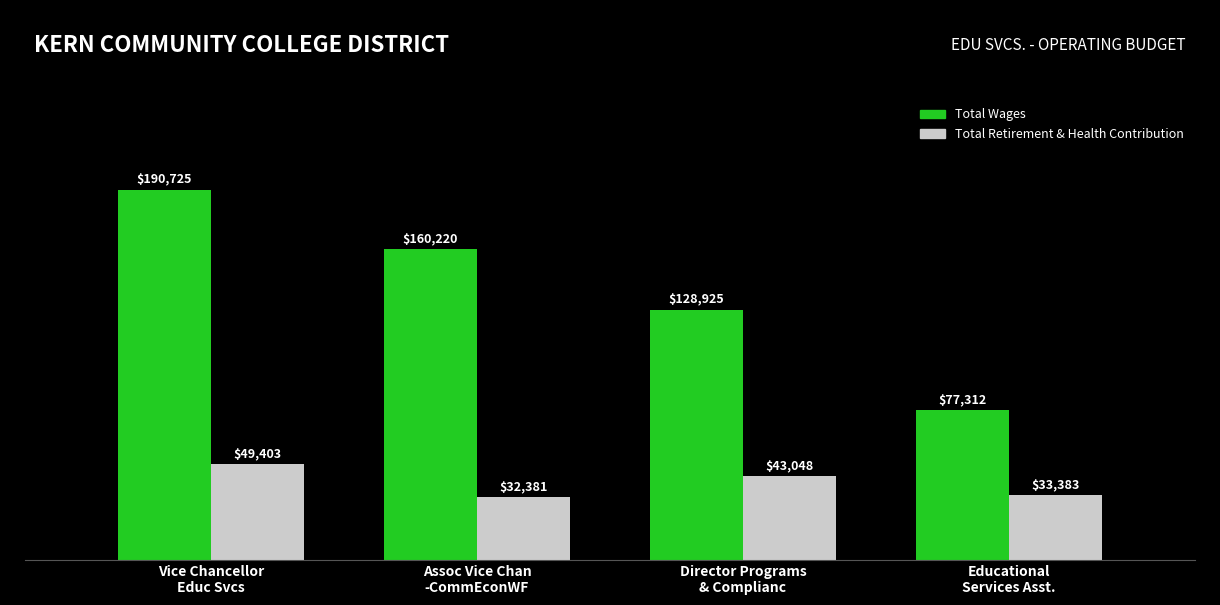

How many bars are there in total?

8